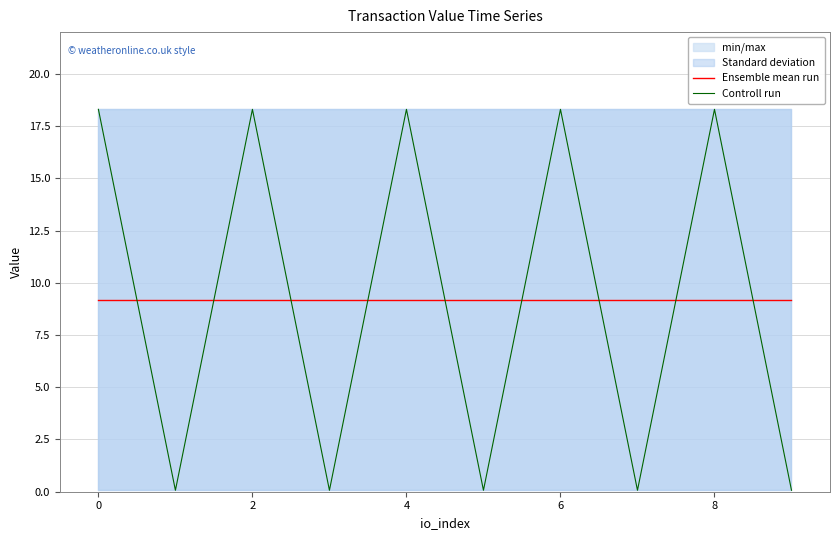

What is the average value of the Ensemble mean run series?

9.2